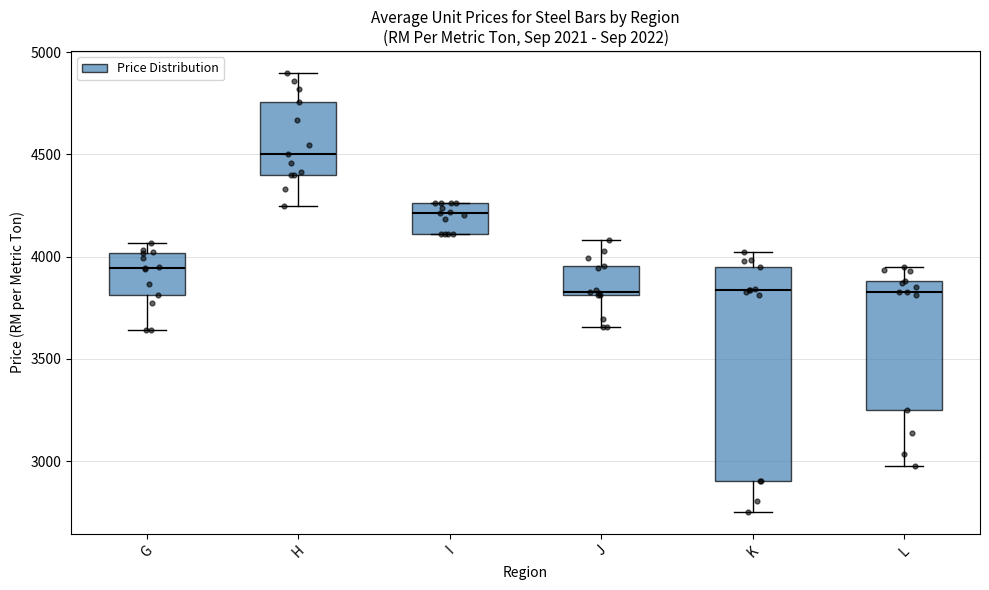

Reading left to right, transcribe this box plot: for each box, give where its median line is, the range the box spans, and where its two whiskers end, as read against the y-axis. The values are not printed on the chart, so give them approximately, as read against the axis.

G: median 3950, box 3800 to 4000, whiskers 3650 to 4050
H: median 4500, box 4400 to 4750, whiskers 4250 to 4900
I: median 4200, box 4100 to 4250, whiskers 4100 to 4250
J: median 3850, box 3800 to 3950, whiskers 3650 to 4100
K: median 3850, box 2900 to 3950, whiskers 2750 to 4000
L: median 3850, box 3250 to 3900, whiskers 3000 to 3950